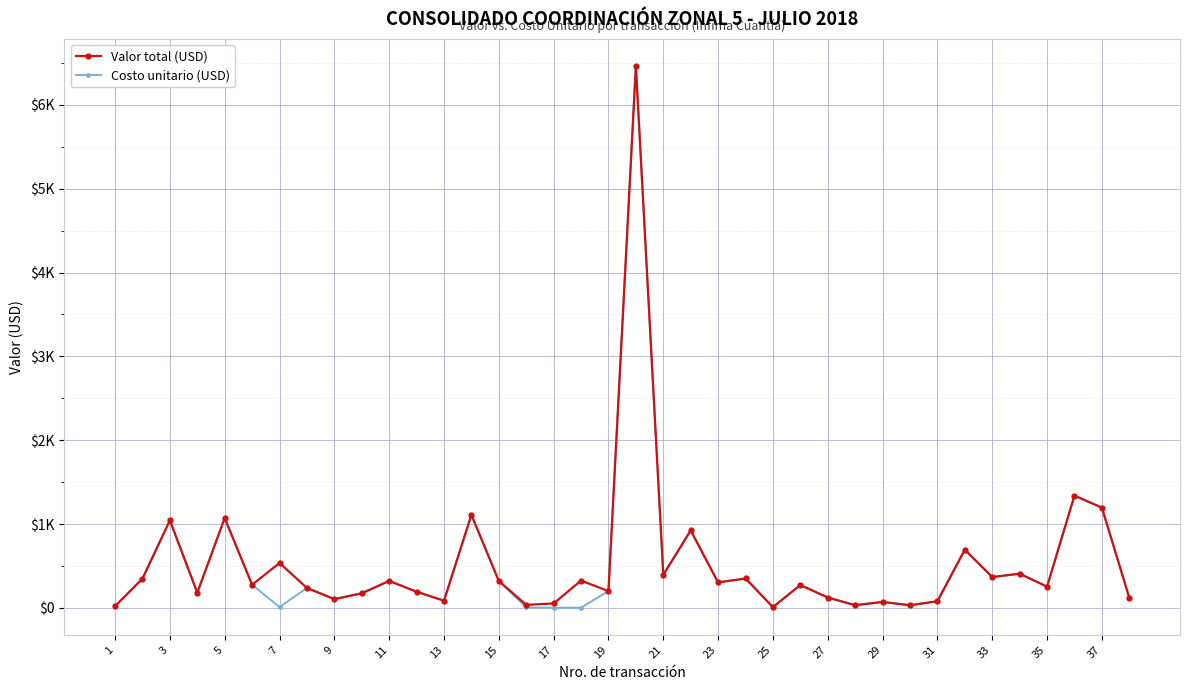

Does the chart have visible grid lines?

Yes